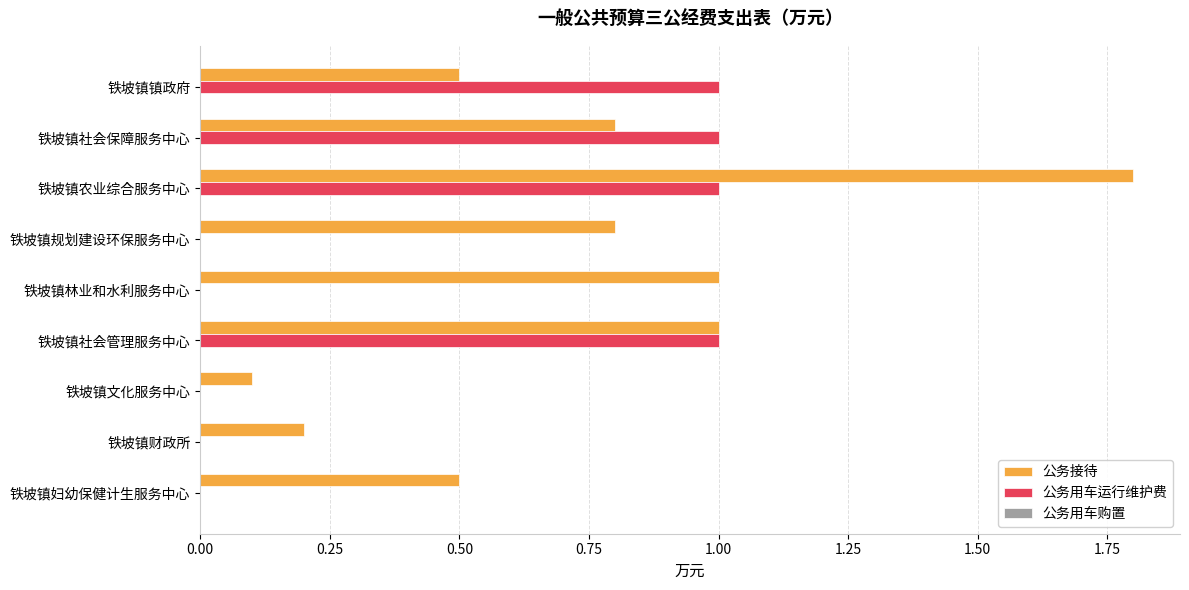

Is the value of 公务用车运行维护费 at 铁坡镇镇政府 greater than the value of 公务接待 at 铁坡镇财政所?

Yes